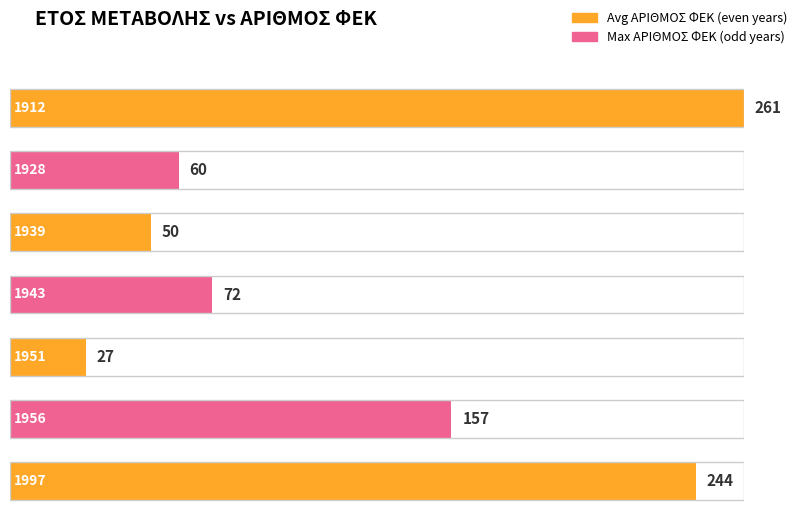

What is the maximum value shown in the chart?

261